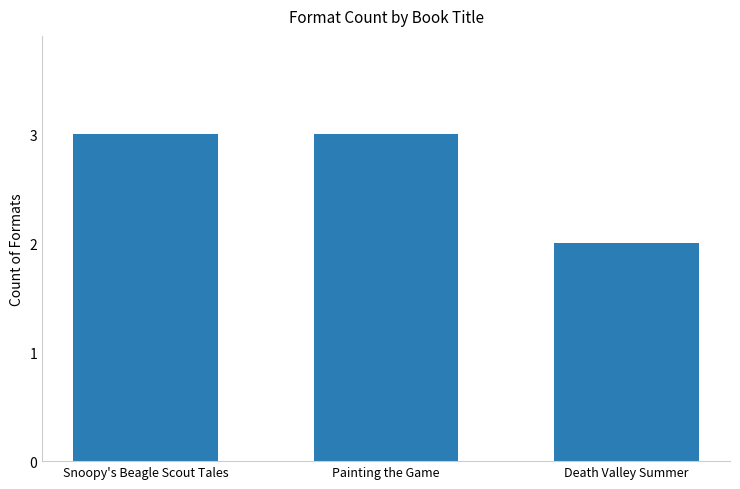

What is the difference between the maximum and minimum values?

1